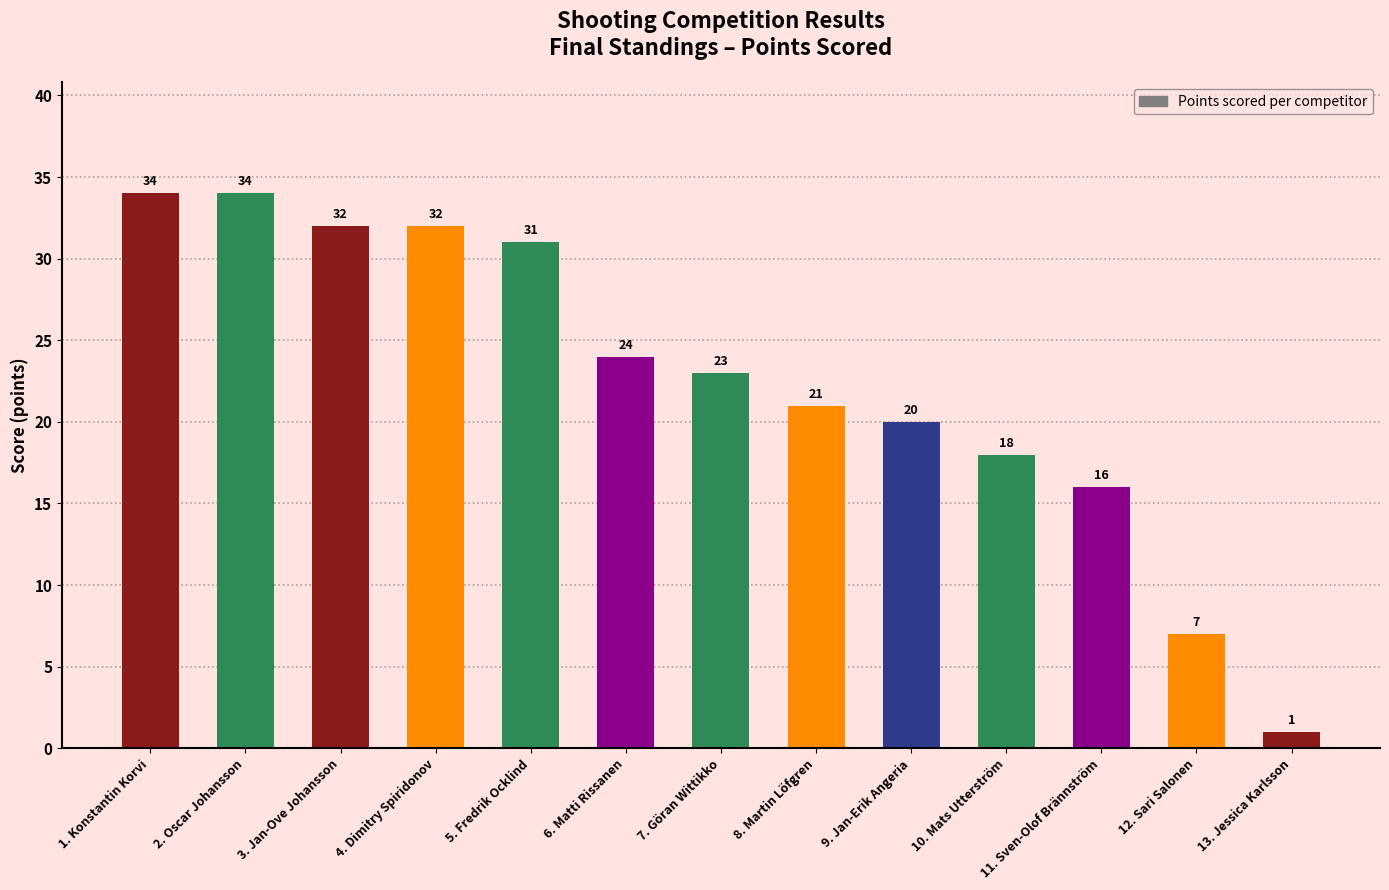

What is the label of the 13th bar from the left?

13. Jessica Karlsson